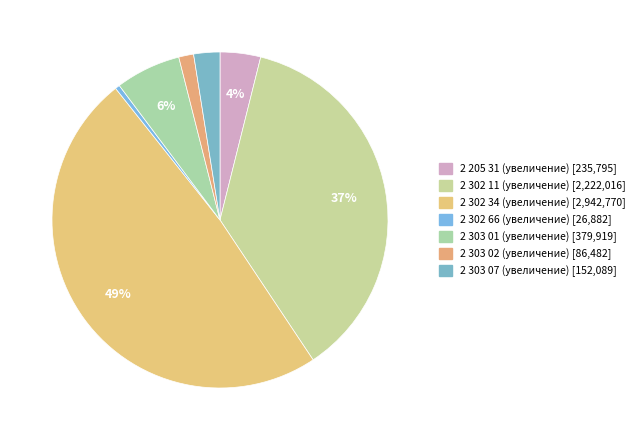

True or false: 2 302 34 (увеличение) accounts for 37% of the total.

False